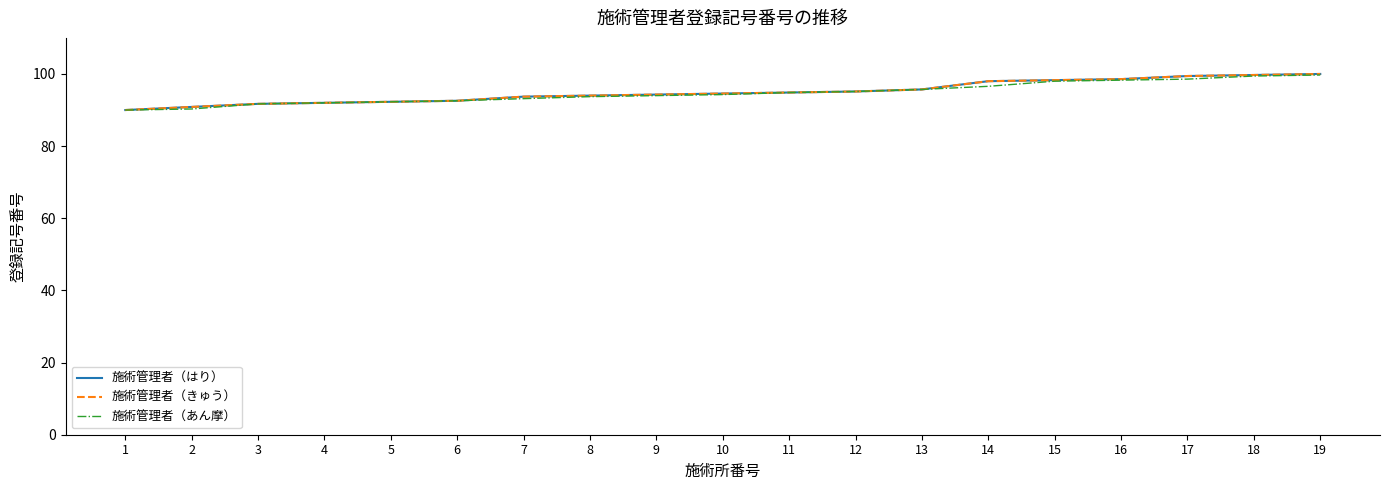

True or false: 施術管理者（あん摩） and 施術管理者（きゅう） intersect in this chart.

False